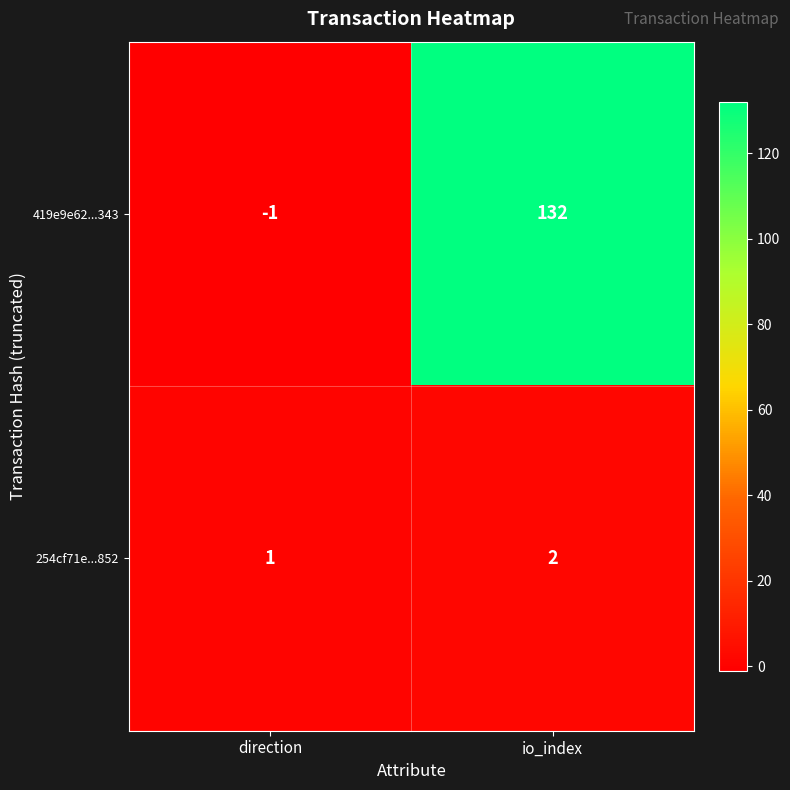

Rank the series by their average value, from lowest to highest.

254cf71e...852, 419e9e62...343